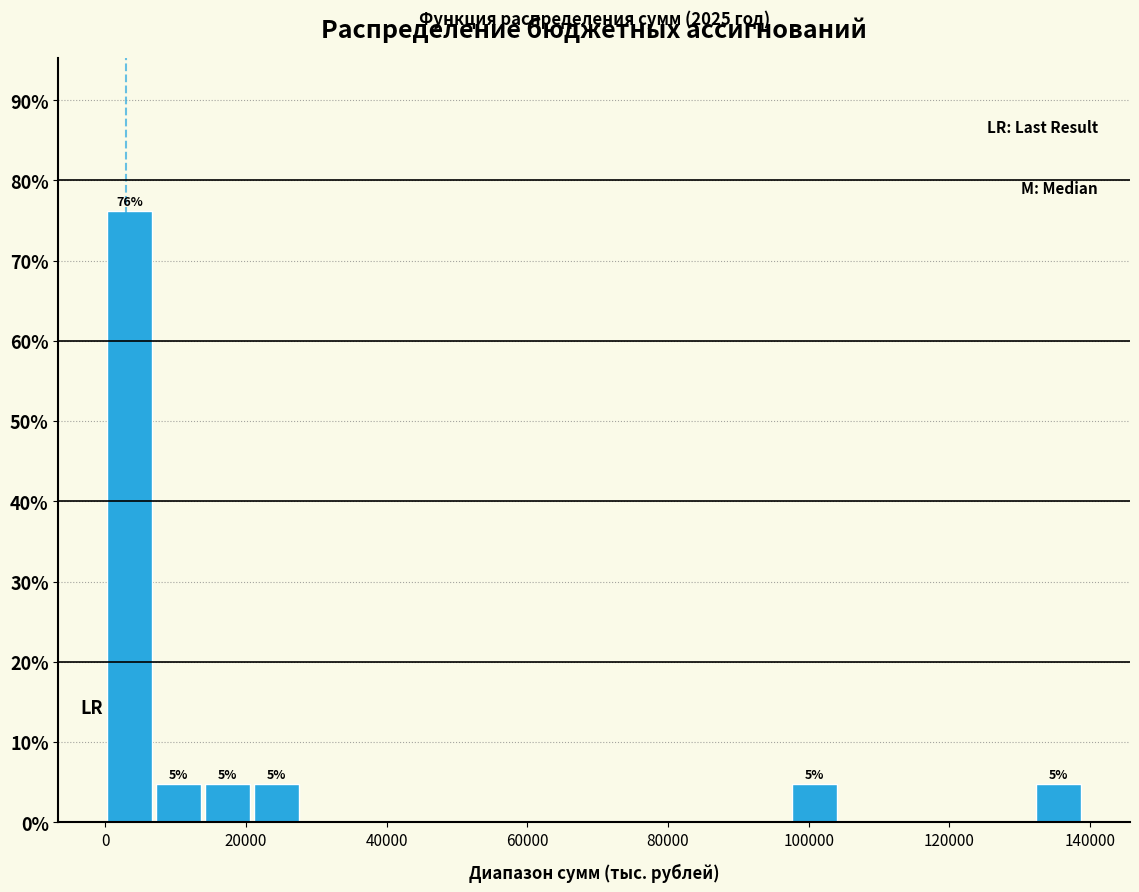

Around what value on the x-axis is the tallest bar? Give the approximate position of its centre, as read against the axis.

4000